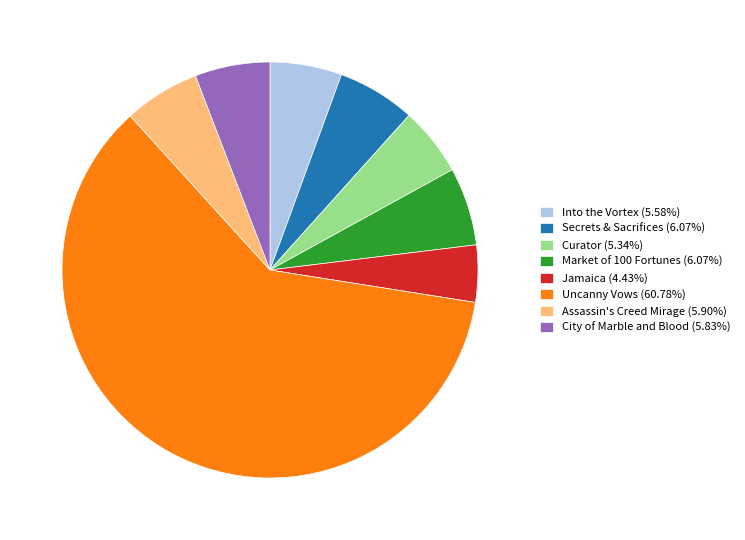

Is it true that Curator is 5% of the pie?

True